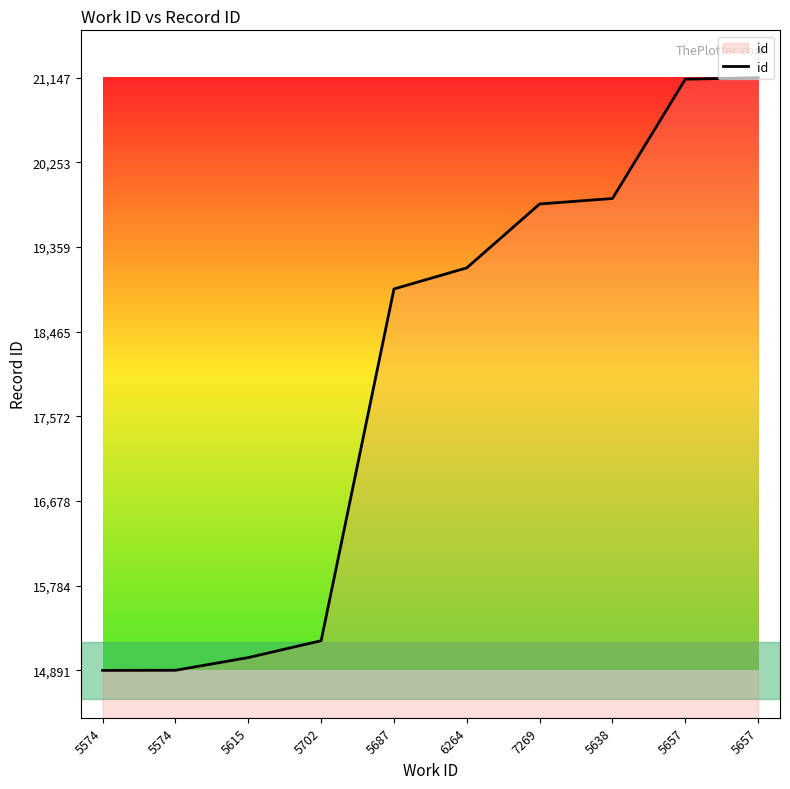

Reading left to right, list all the values displayed in this chart.

5574=14891	5574=14892	5615=15026	5702=15204	5687=18917	6264=19140	7269=19814	5638=19872	5657=21131	5657=21147